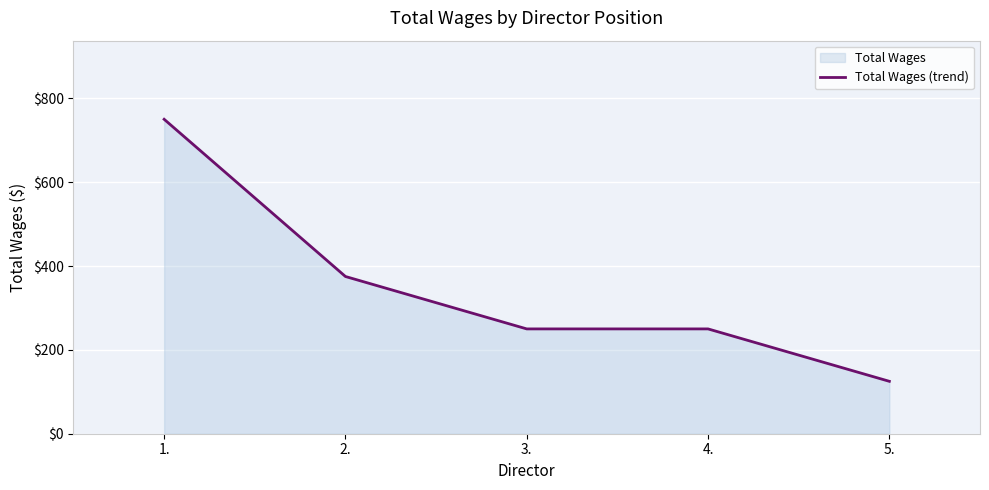

At which category does the chart reach its minimum across all series?

5.